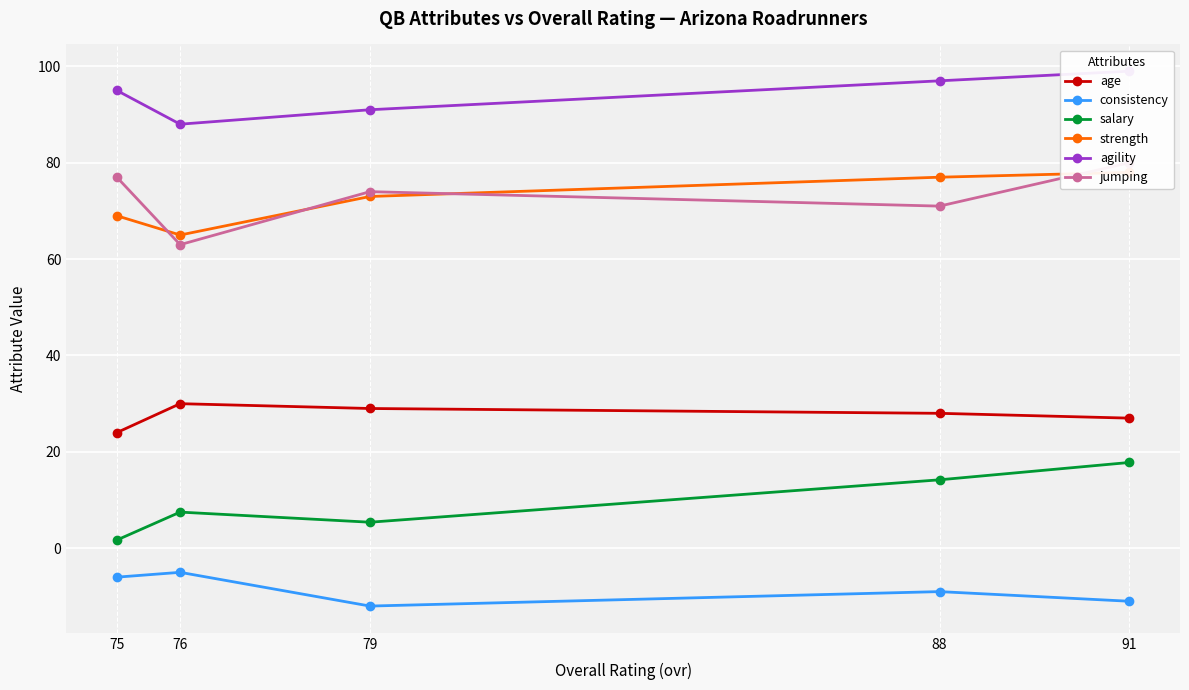

What is the maximum value shown in the chart?

99.0